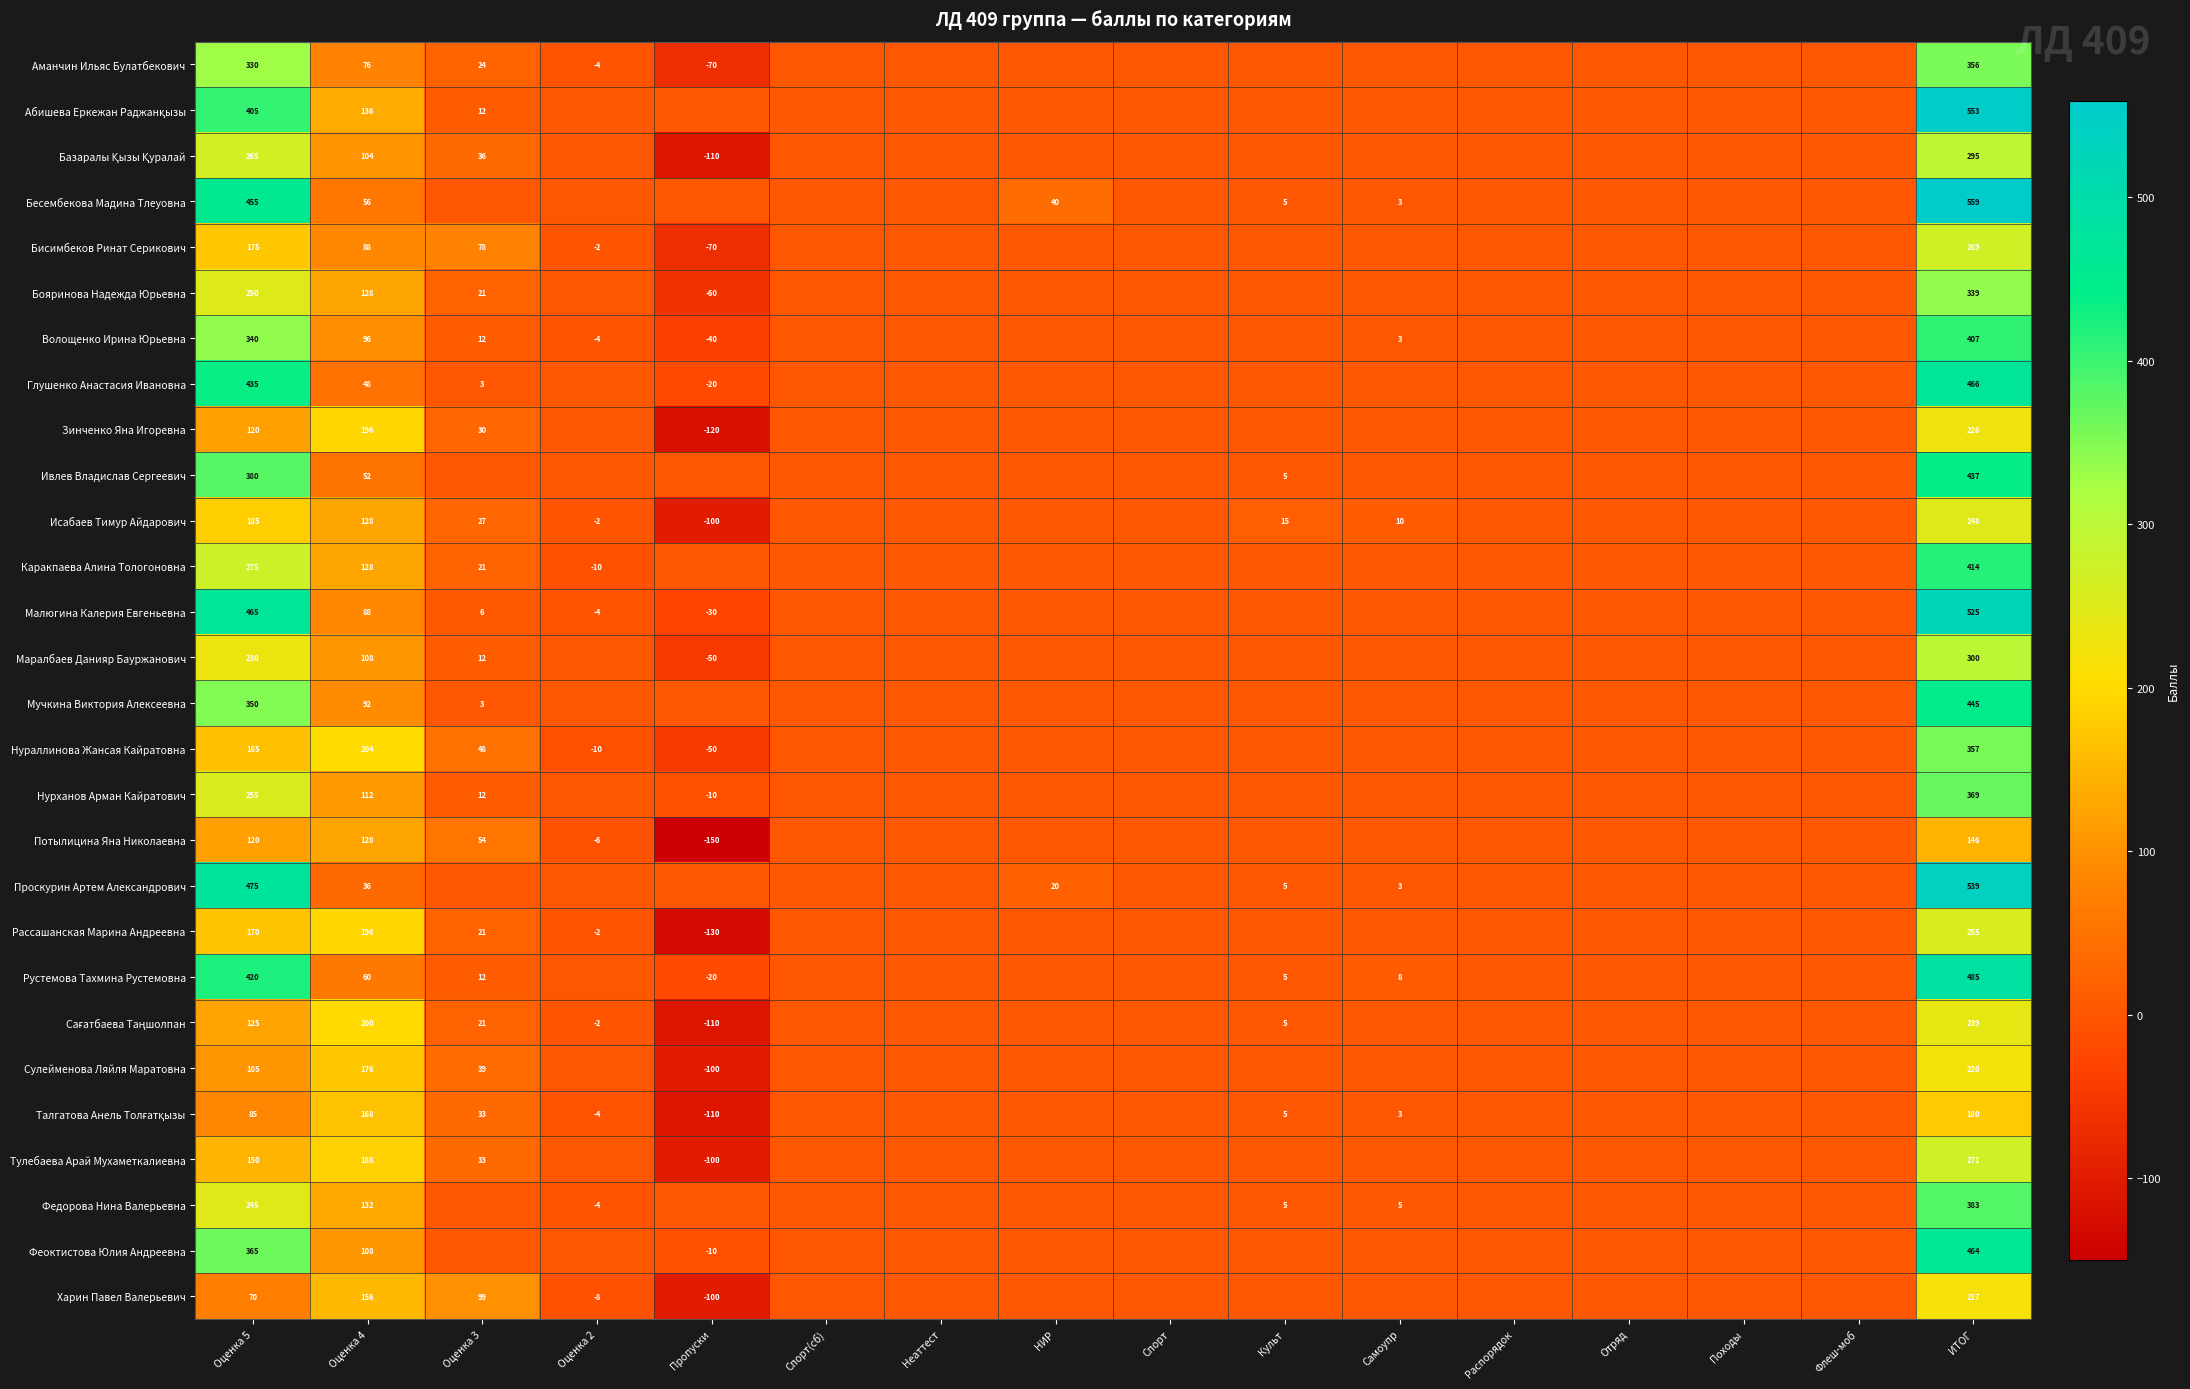

Is the value of Проскурин Артем Александрович at Культ greater than the value of Ивлев Владислав Сергеевич at Оценка 5?

No